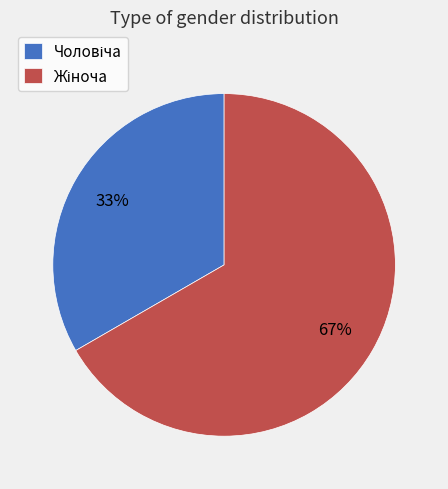

How many segments does this pie chart have?

2